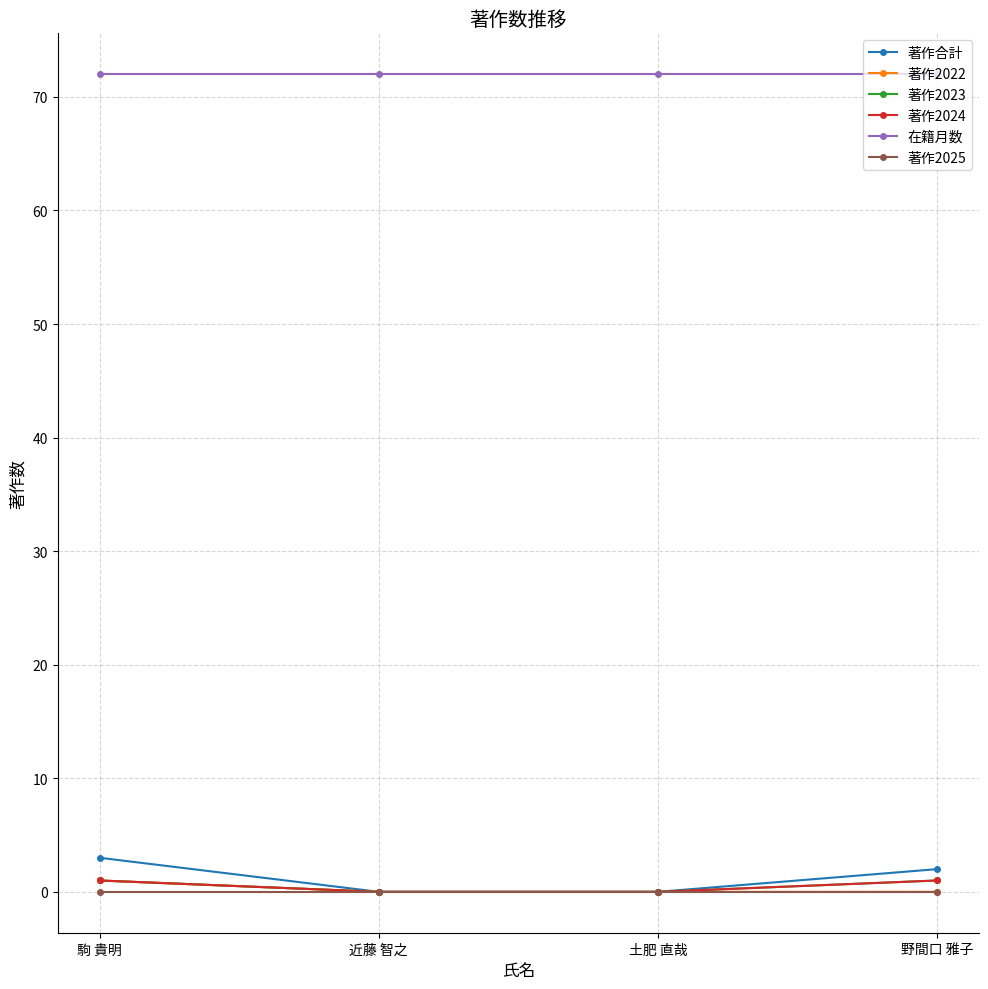

Is this an area chart (filled region under the line)?

No